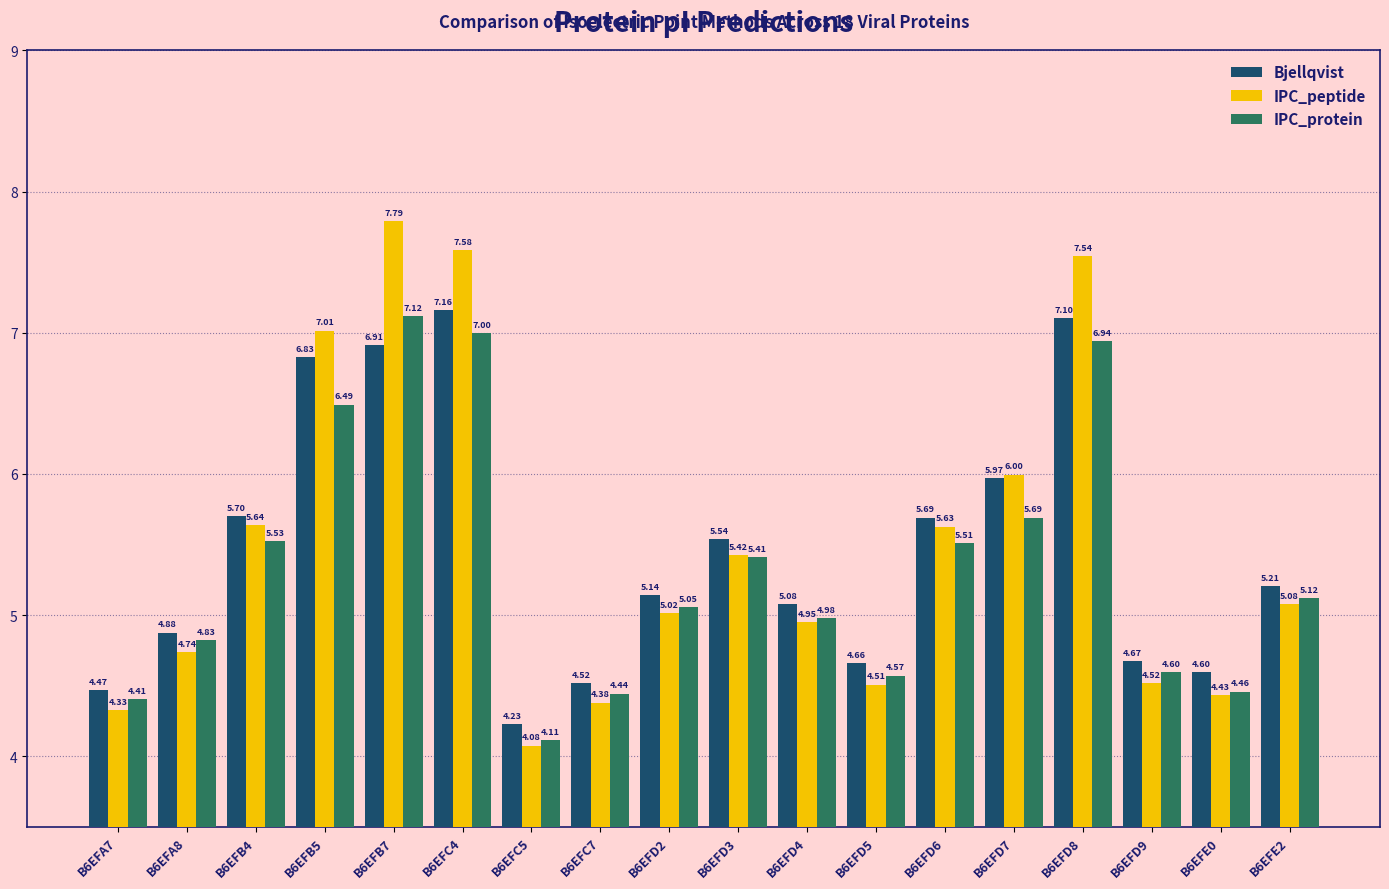

Which series has the largest total across all categories?

IPC_peptide